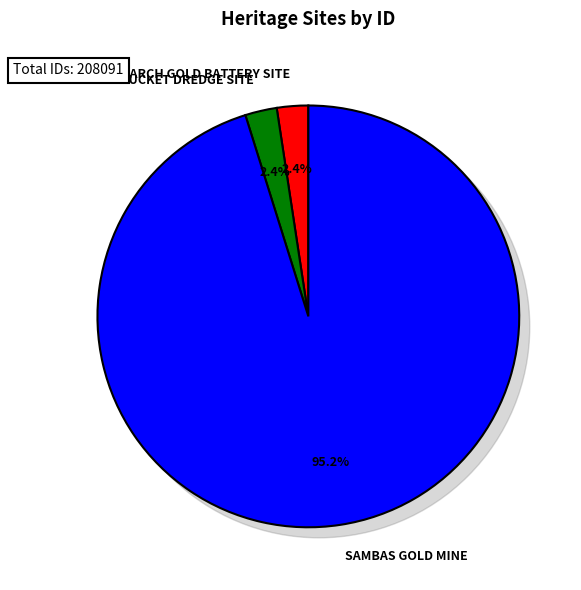

To the nearest percent, what portion does SAMBAS GOLD MINE represent?

95%